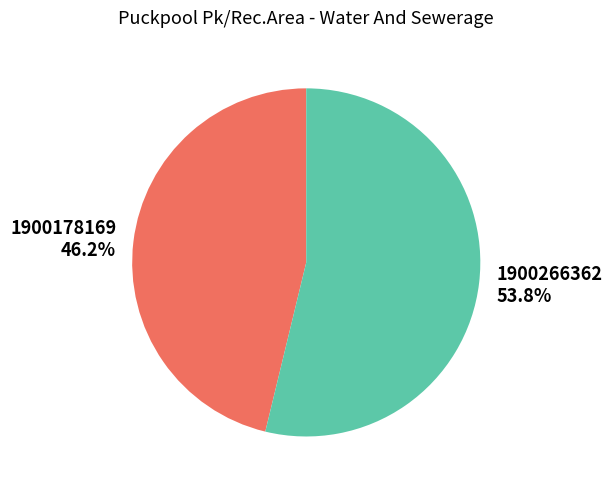

Does 1900266362 account for over 50% of the chart?

Yes